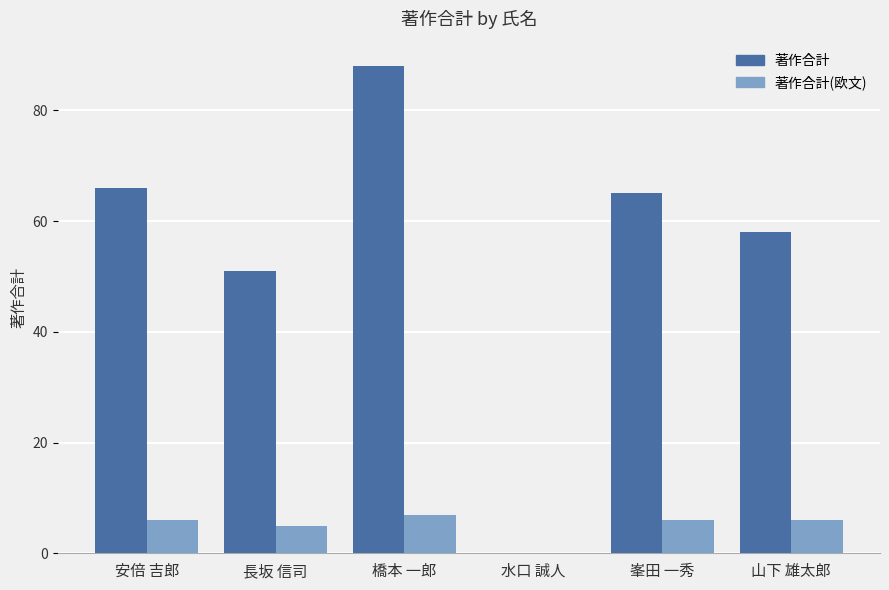

Which series changed the most between 安倍 吉郎 and 橋本 一郎?

著作合計